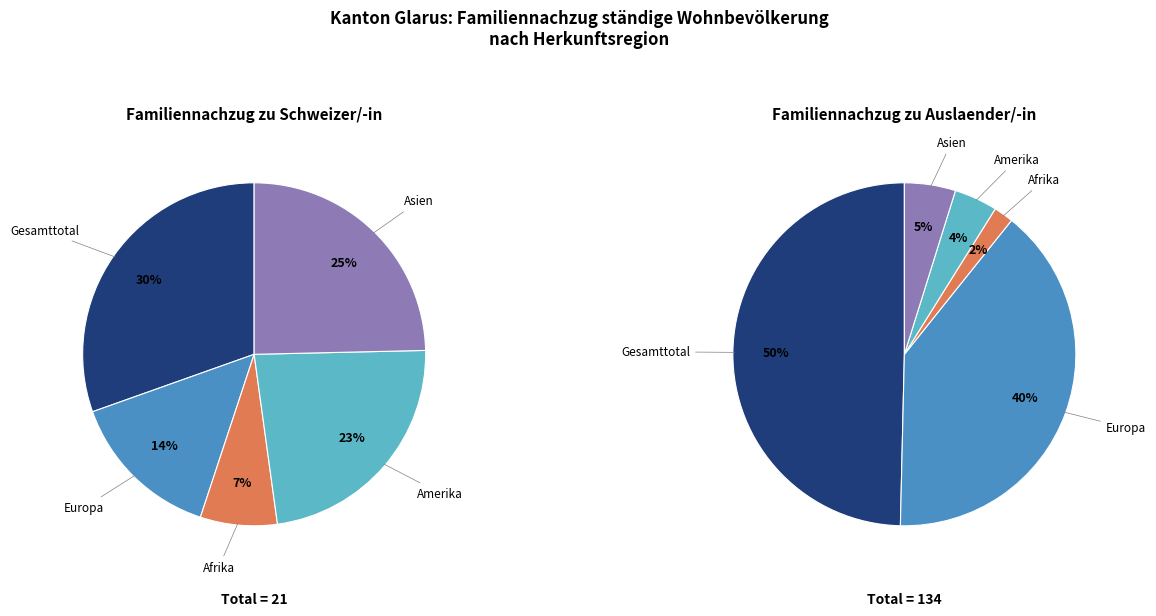

Is it true that Asien is 1% of the pie?

False